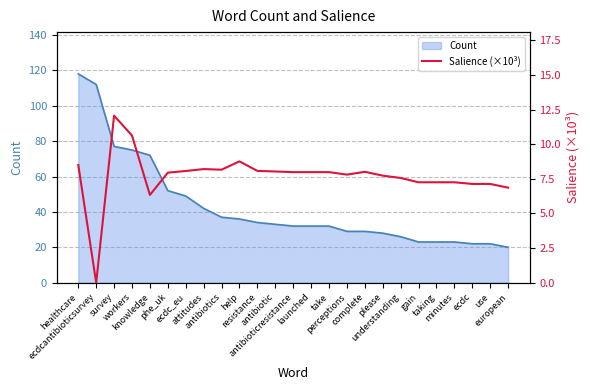

What is the ratio of the value at gain to the value at workers?

0.7